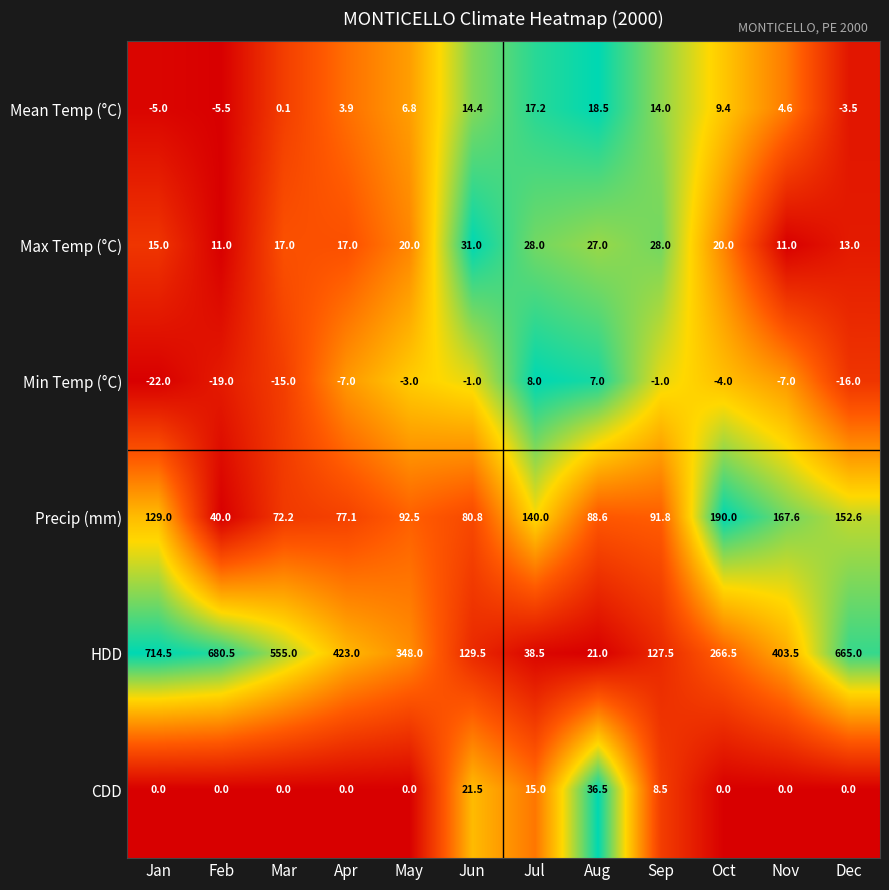

At which category is the sum across all series the highest?

Jan